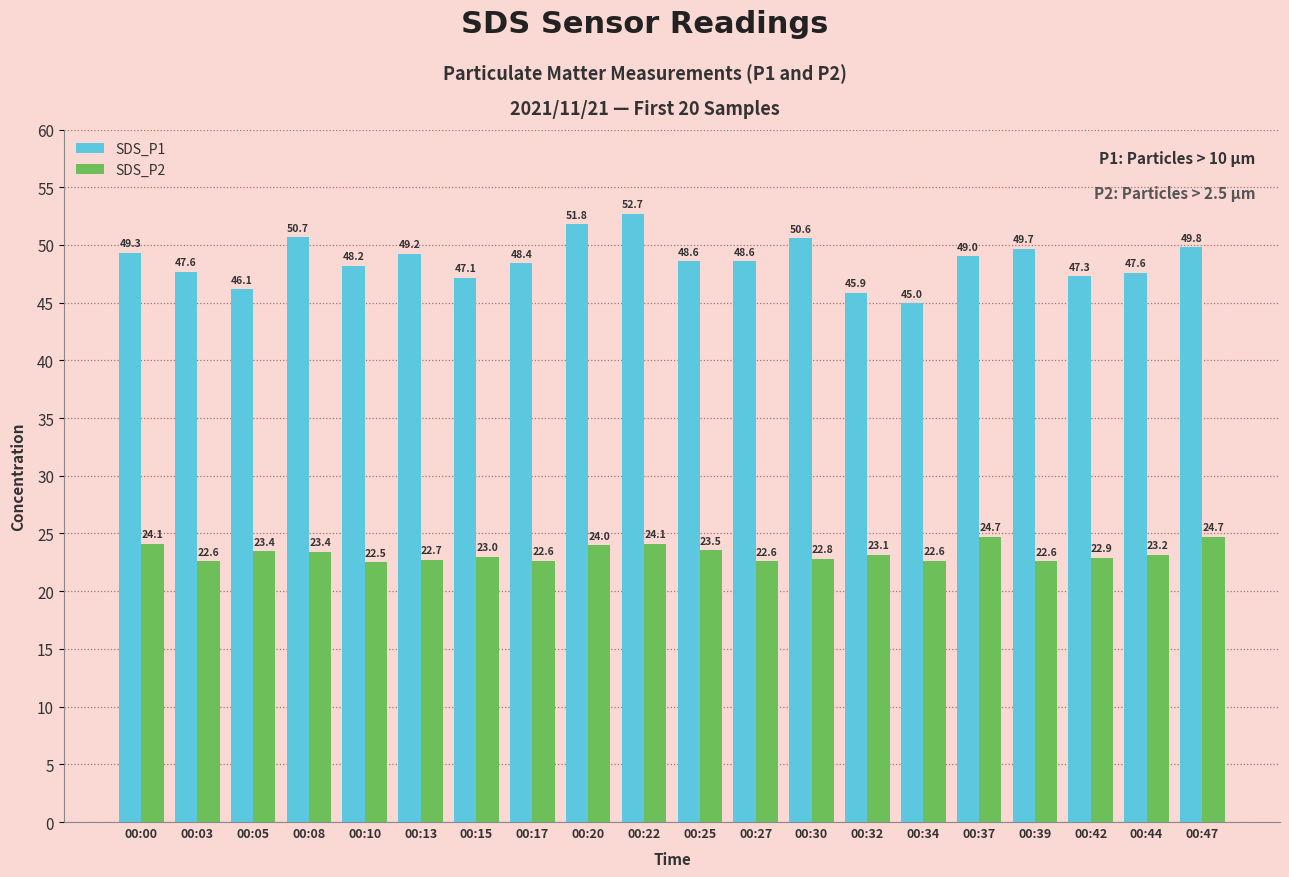

Is it true that SDS_P2 equals 34.1 at 00:42?

False